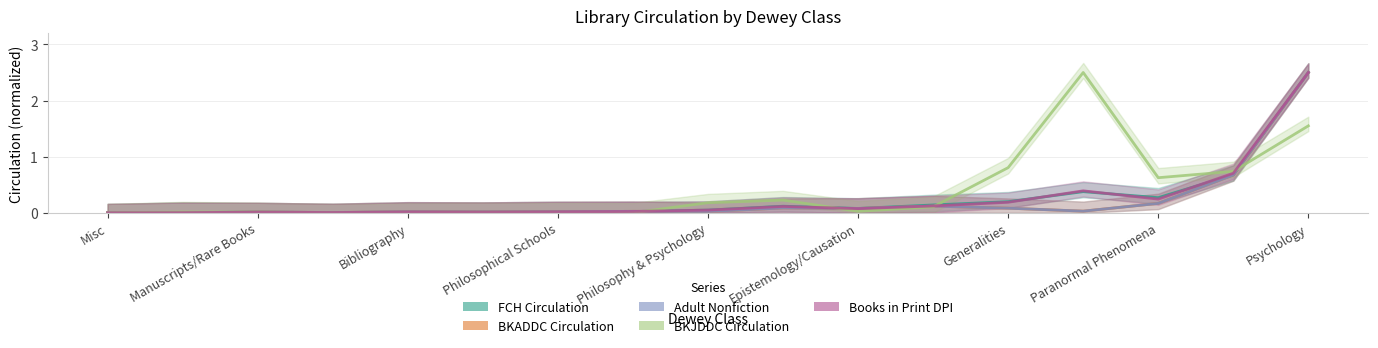

How many interior local valleys does the FCH Circulation series have?

4